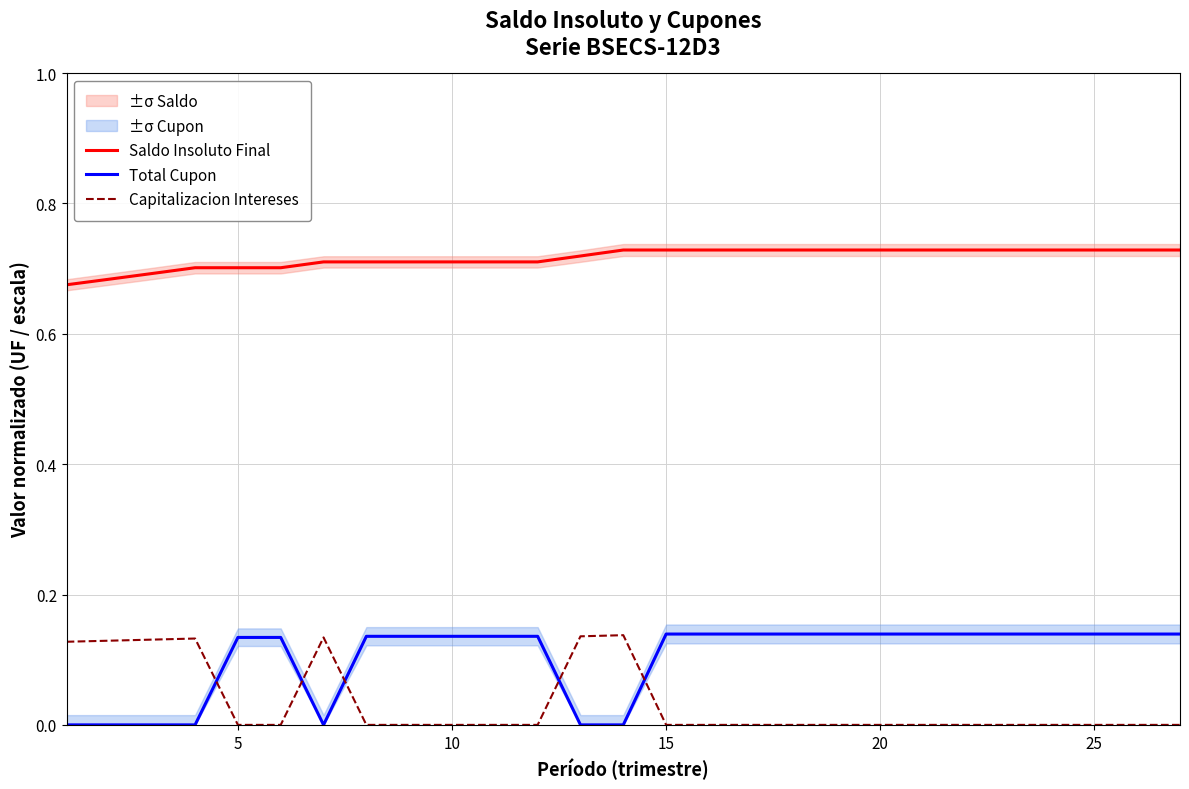

The value of Saldo Insoluto Final at 20 is 1.2. True or false?

False